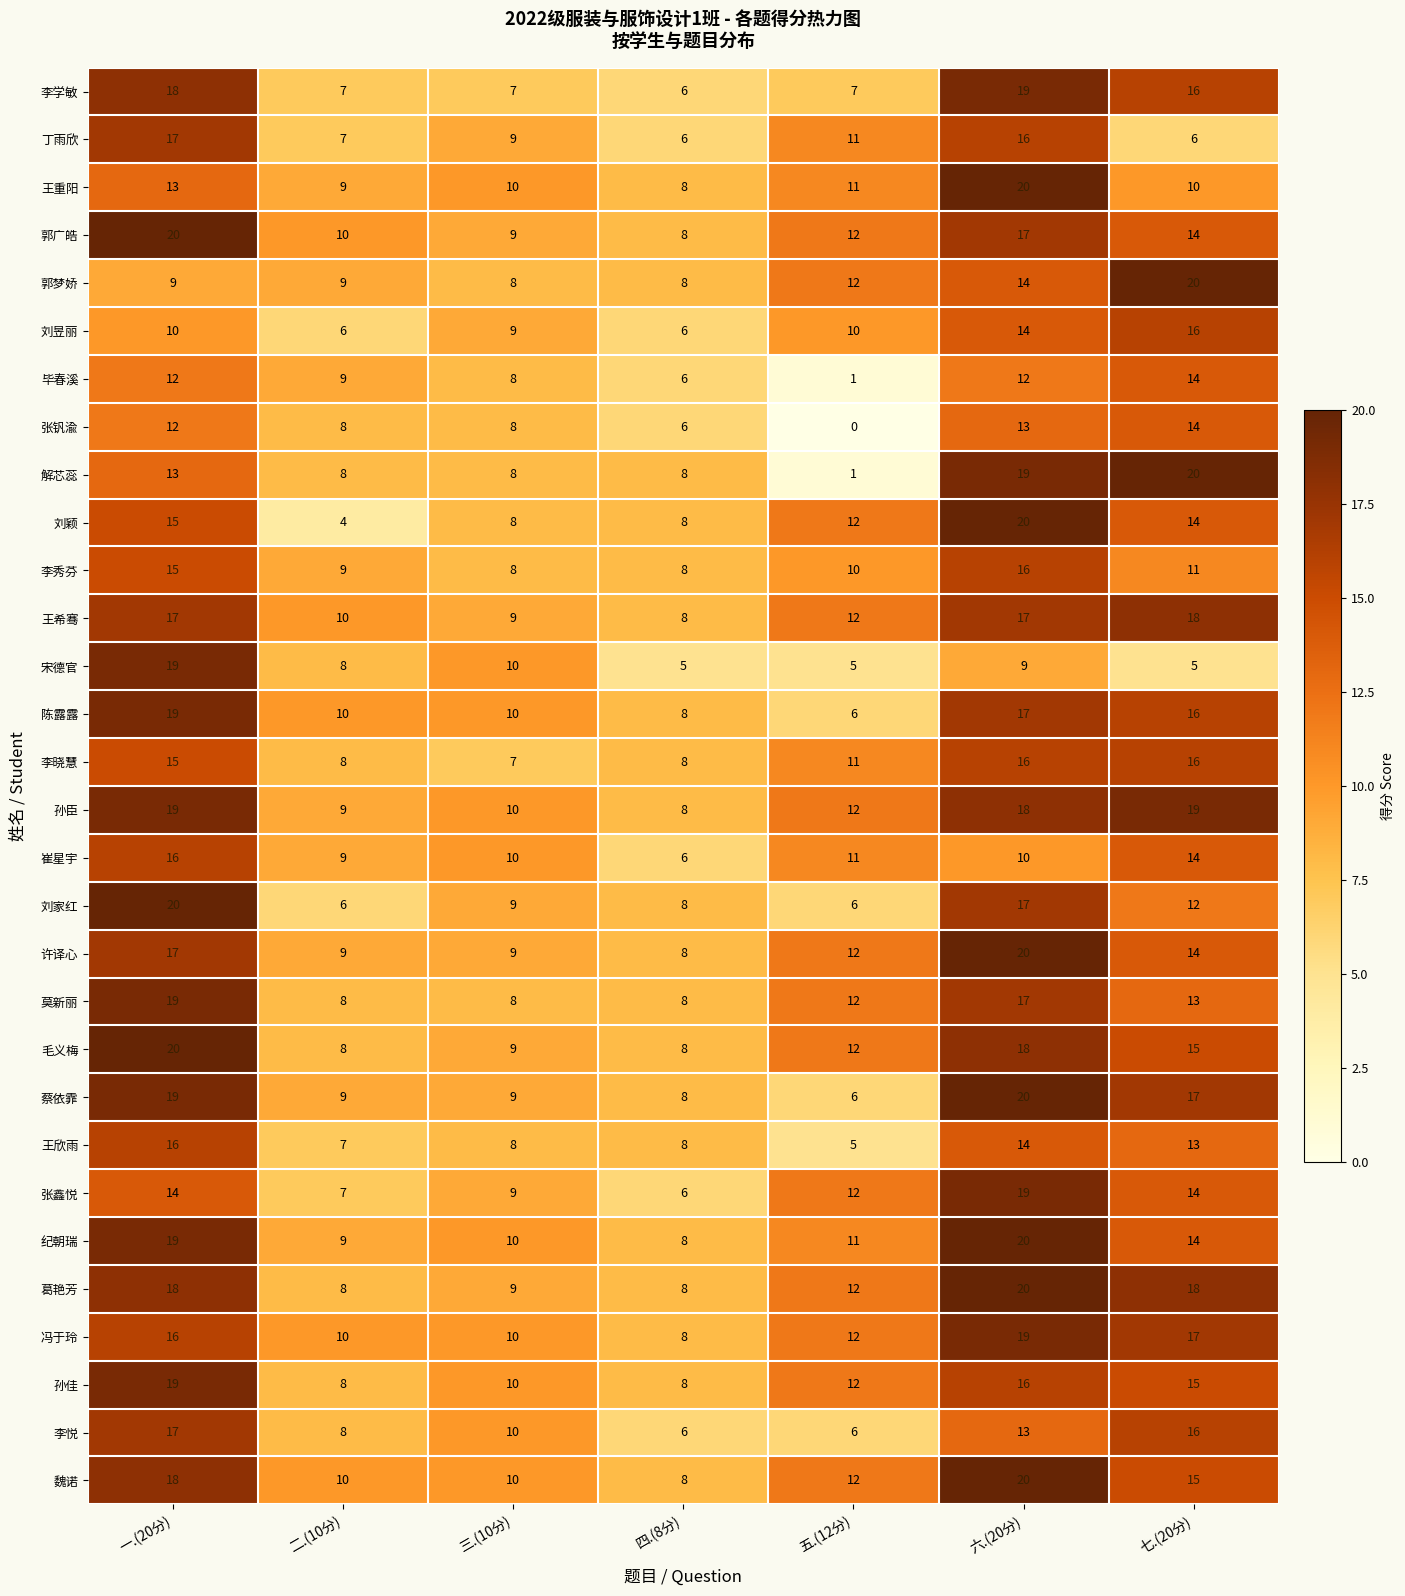

Count the 毕春溪 values in the range 6 to 12.

5